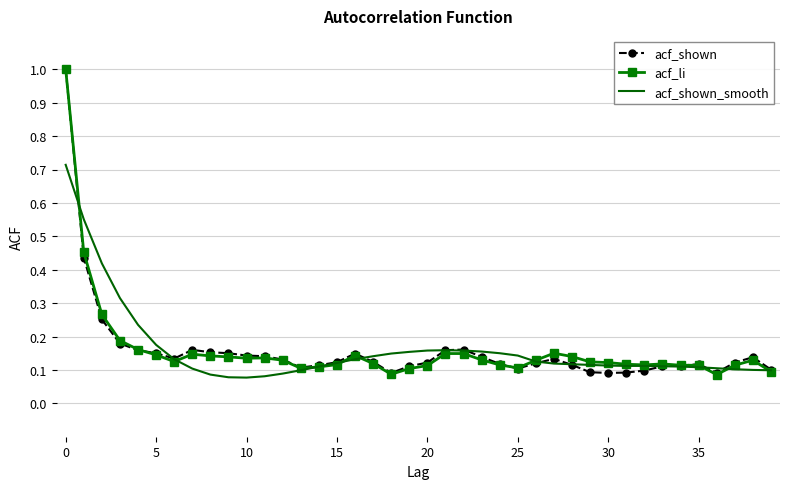

What is the maximum value shown in the chart?

1.0